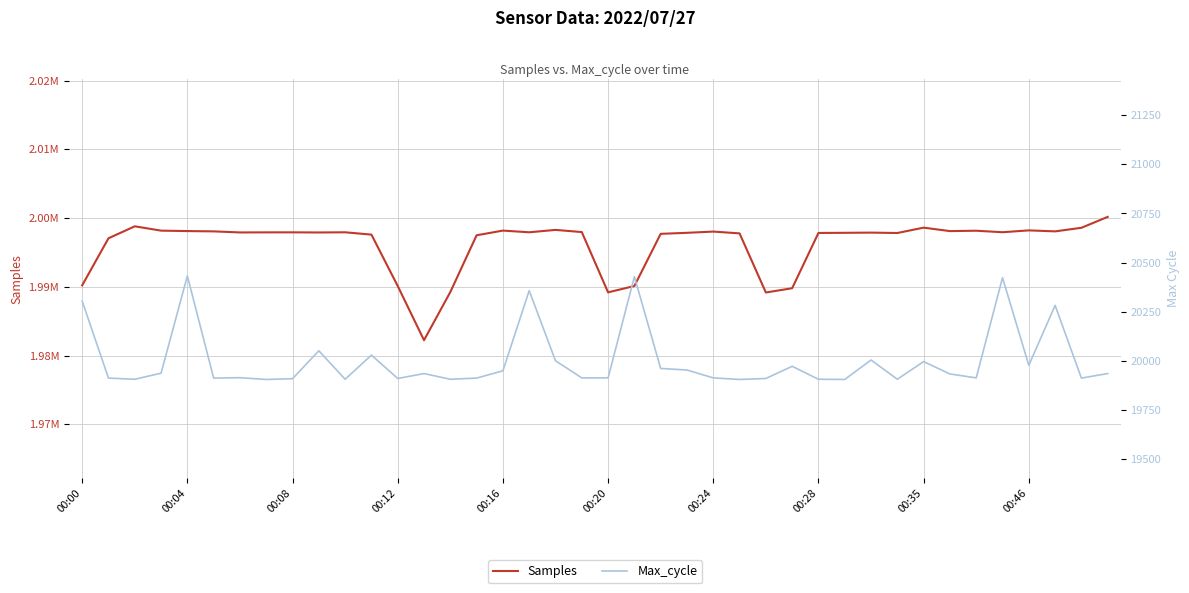

What is the label of the 14th point from the right?

26